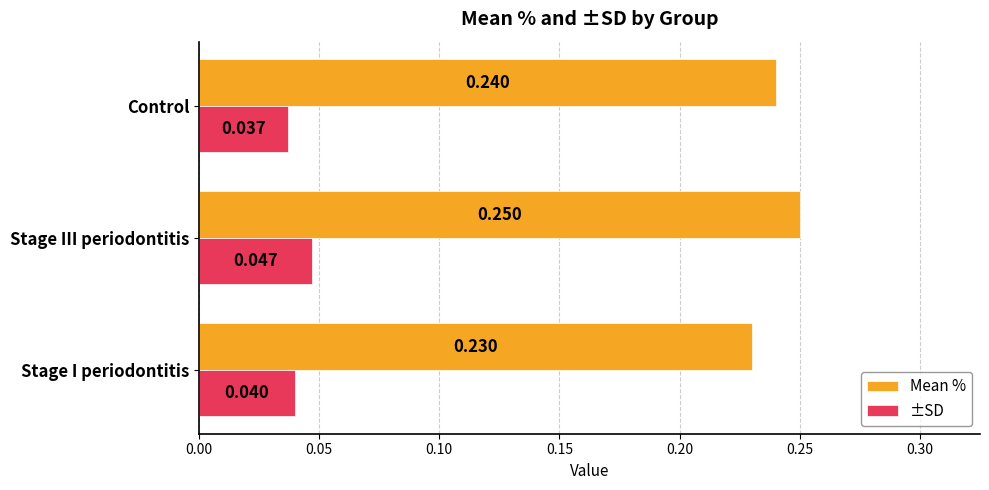

How many series are shown in this chart?

2